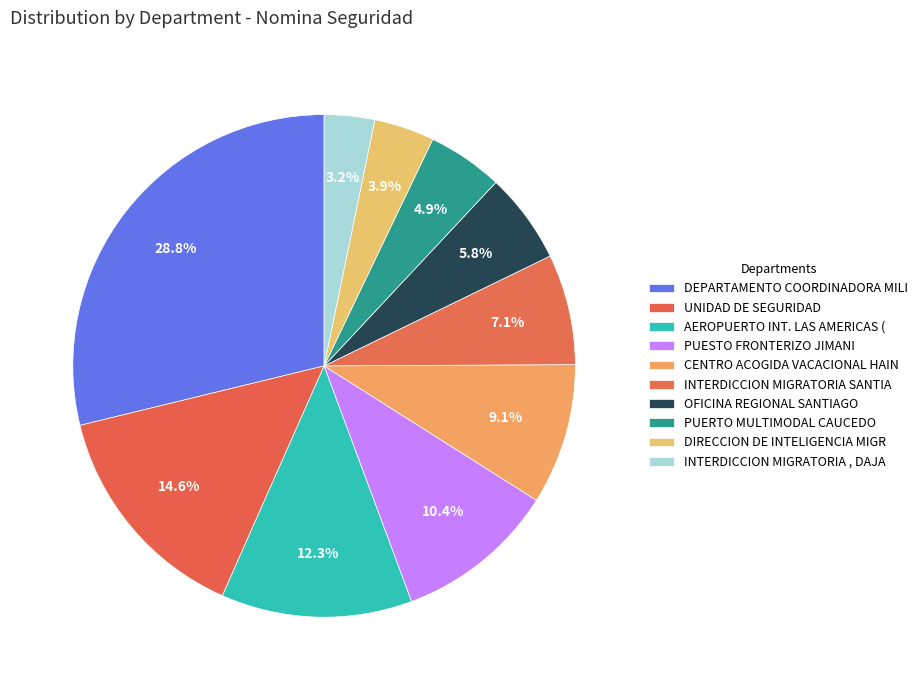

Rank the categories by value from lowest to highest.

INTERDICCION MIGRATORIA , DAJABON, DIRECCION DE INTELIGENCIA MIGRATORIA, PUERTO MULTIMODAL CAUCEDO, OFICINA REGIONAL SANTIAGO, INTERDICCION MIGRATORIA SANTIAGO, CENTRO ACOGIDA VACACIONAL HAINA, PUESTO FRONTERIZO JIMANI, AEROPUERTO INT. LAS AMERICAS (AILA), UNIDAD DE SEGURIDAD, DEPARTAMENTO COORDINADORA MILITAR